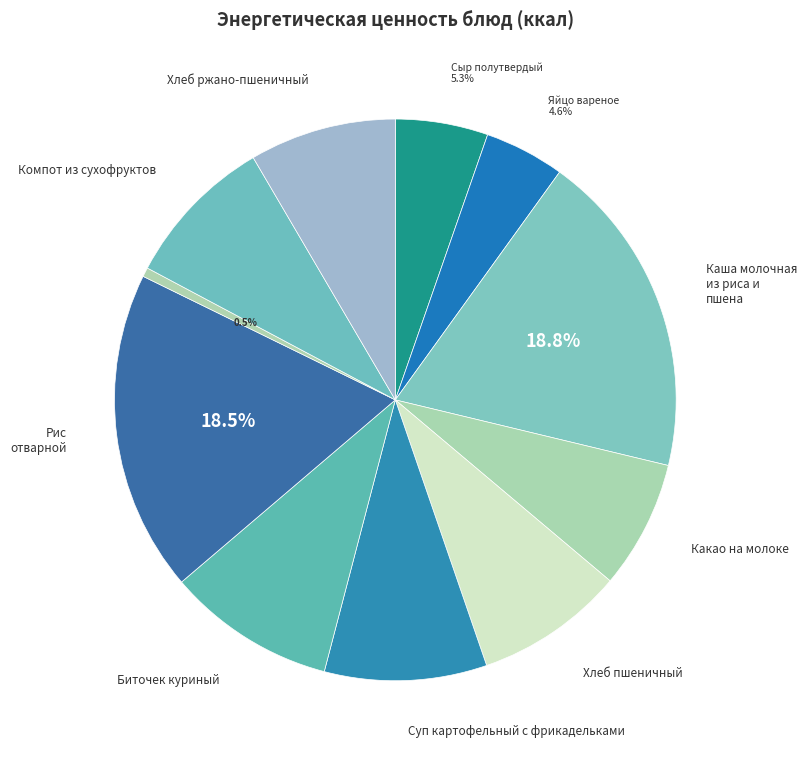

Count the number of slices in the pie.

11